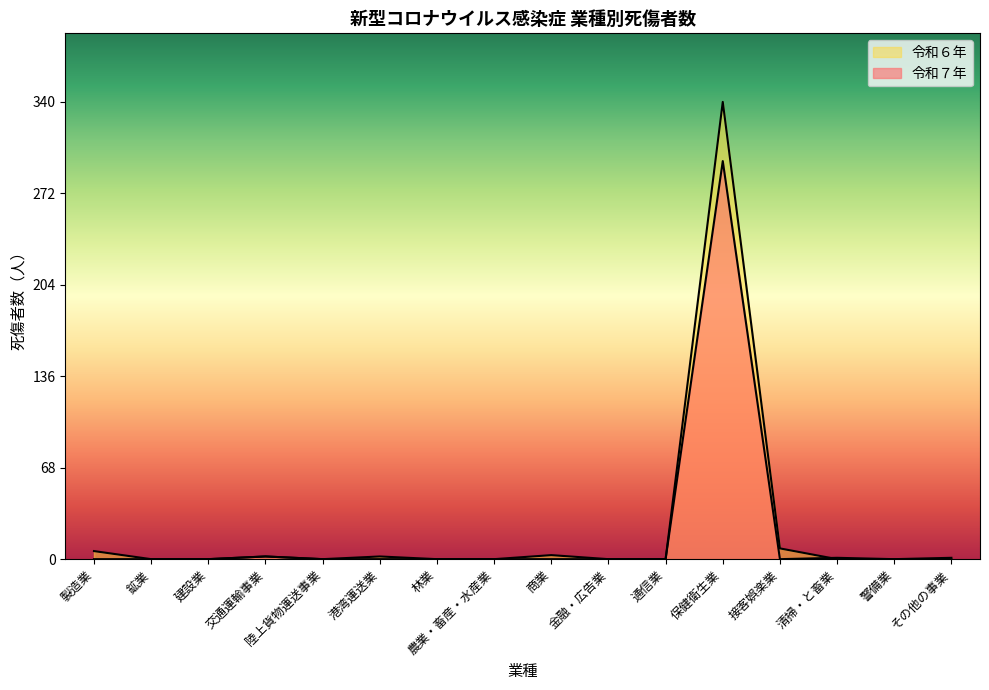

How many lines are shown in the chart?

2